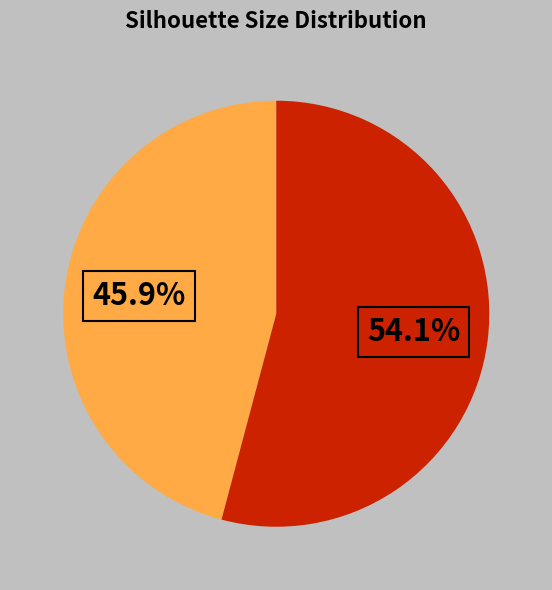

Does any single category account for the majority?

Yes